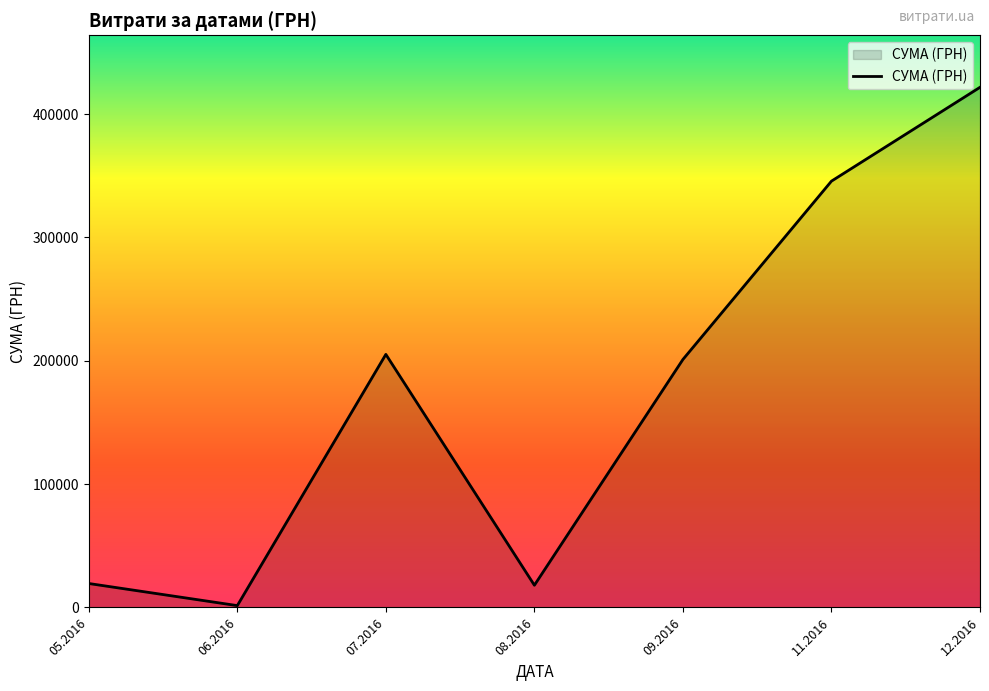

The value at 07.2016 is 328588.6. True or false?

False